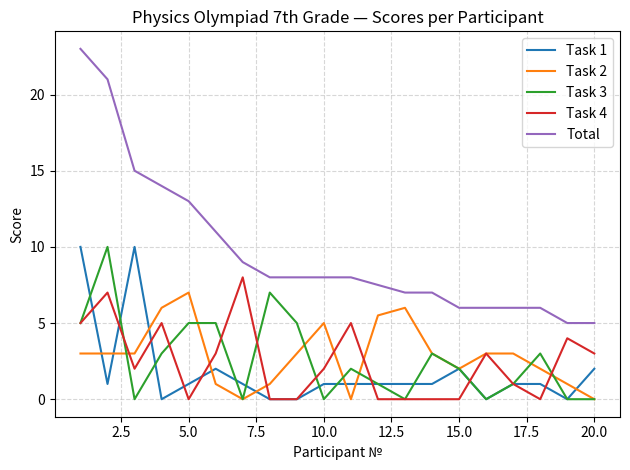

Which series has the widest spread of values?

Total